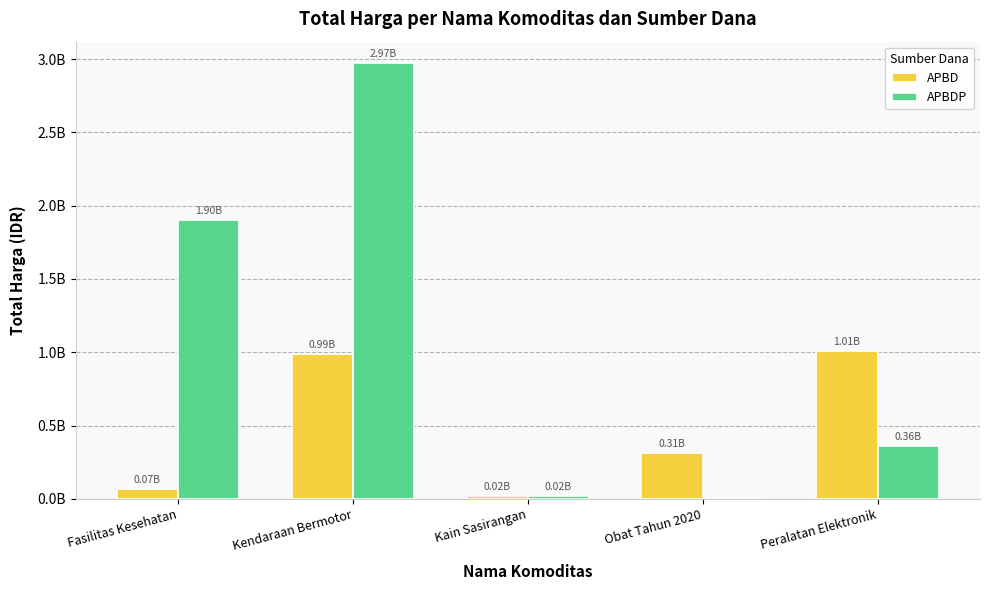

What is the sum of all APBD values?

2391552285